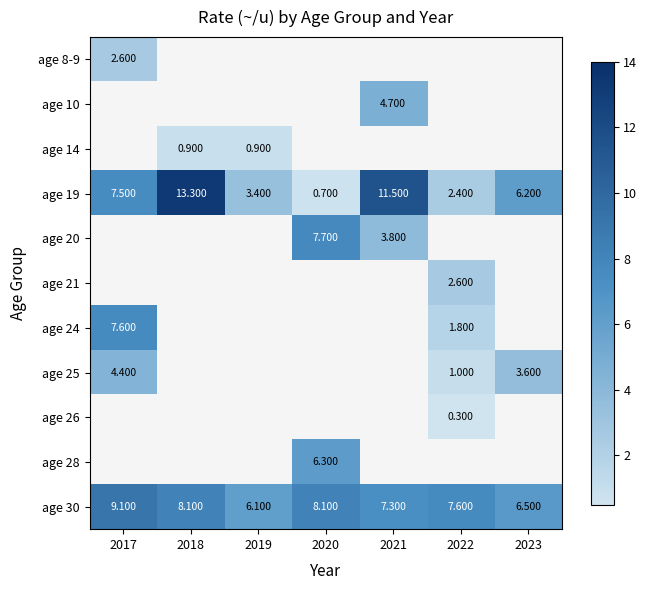

Between 2023 and 2017, which is larger?

2017